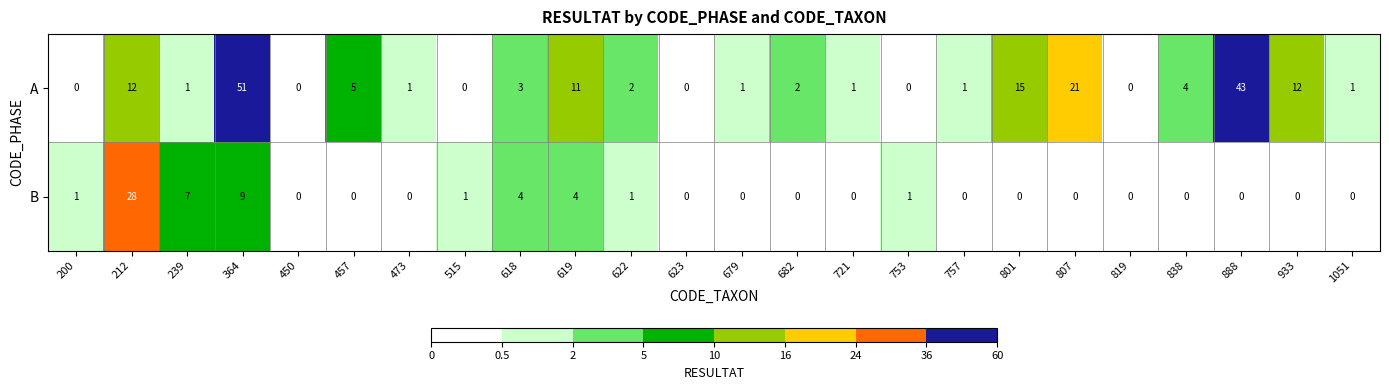

At which category is the sum across all series the highest?

364